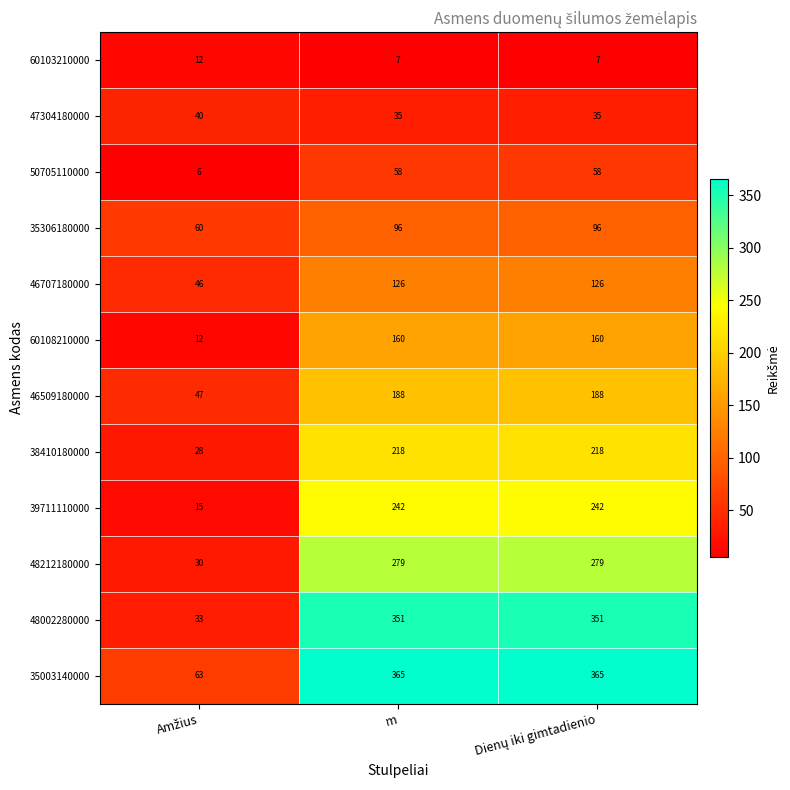

What is the maximum value for 35003140000?

365